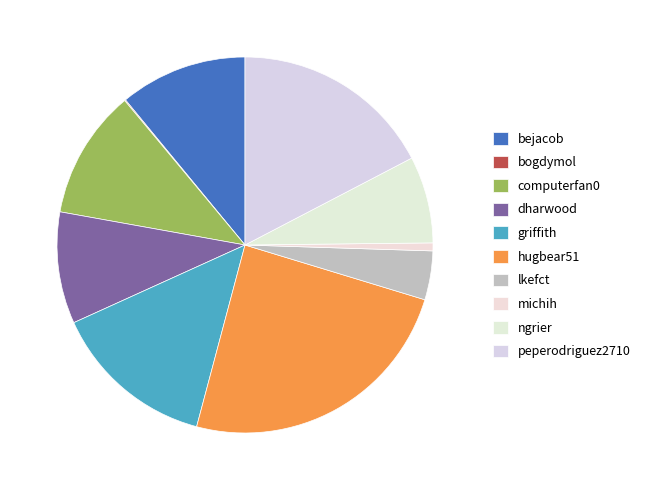

Is the sum of hugbear51 and griffith greater than half?

No